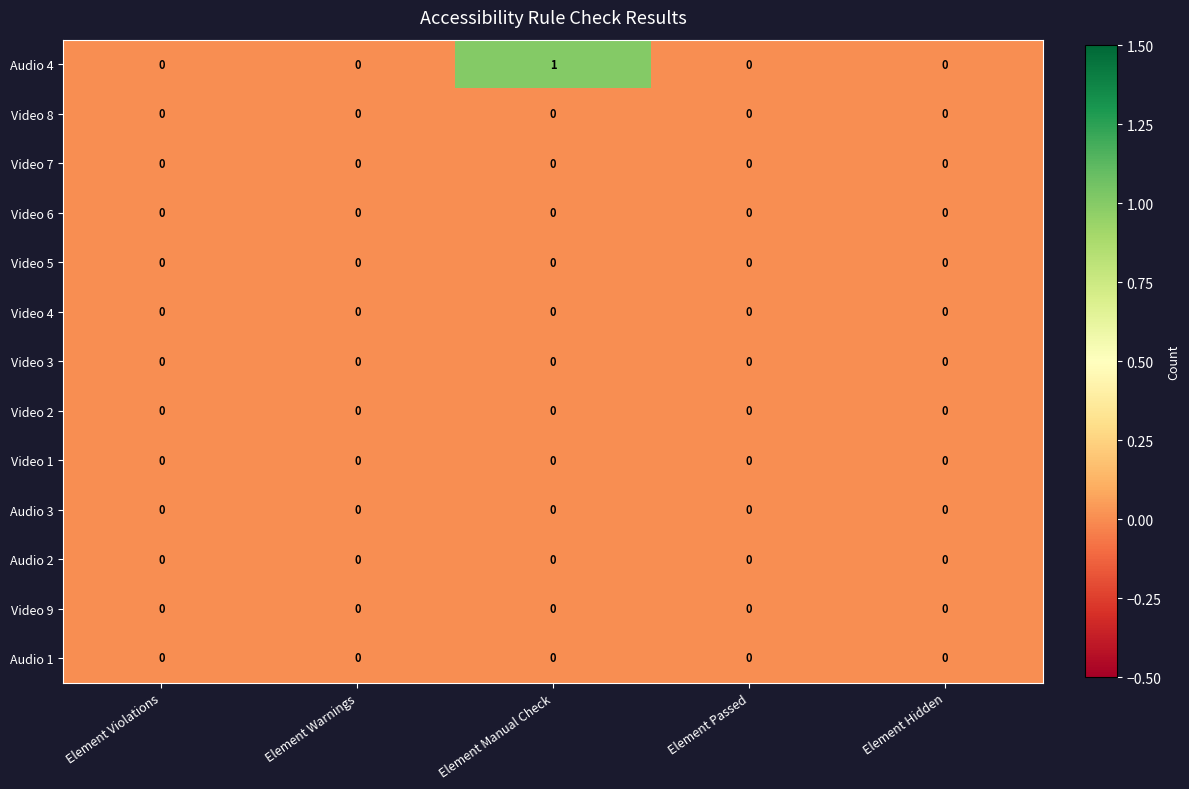

At which category is the sum across all series the highest?

Element Manual Check